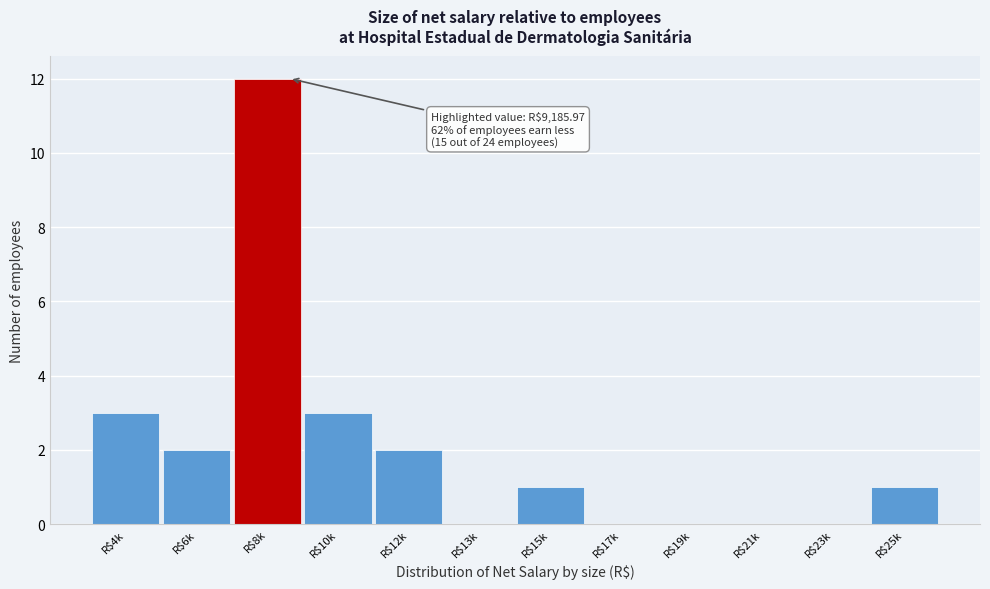

What is the sum of all values?

24